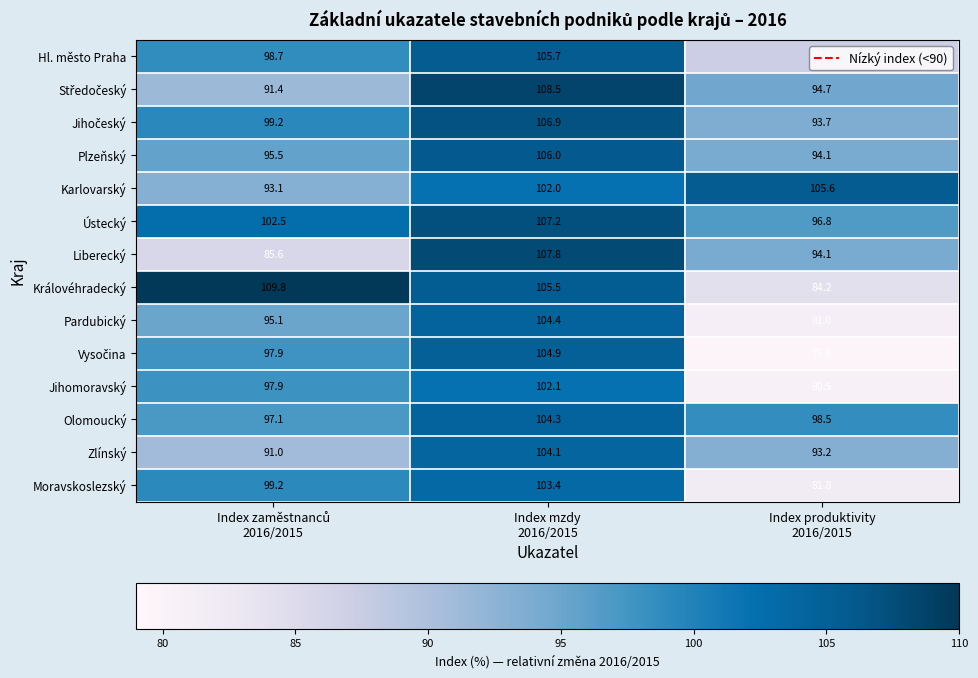

What is the sum of all Jihomoravský values?

280.5